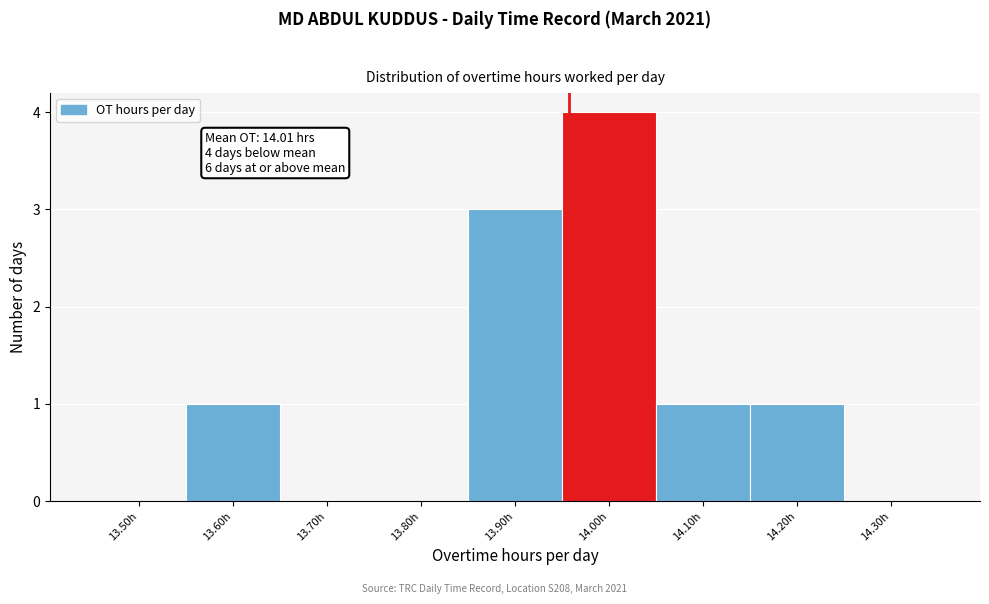

Reading left to right, transcribe all the data shown in this chart.

13.50h=0	13.60h=1	13.70h=0	13.80h=0	13.90h=3	14.00h=4	14.10h=1	14.20h=1	14.30h=0